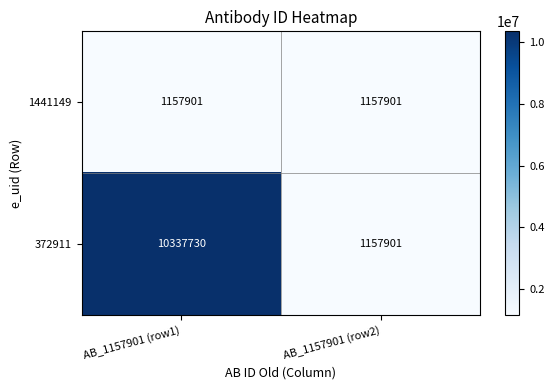

Rank the series by their average value, from highest to lowest.

372911, 1441149